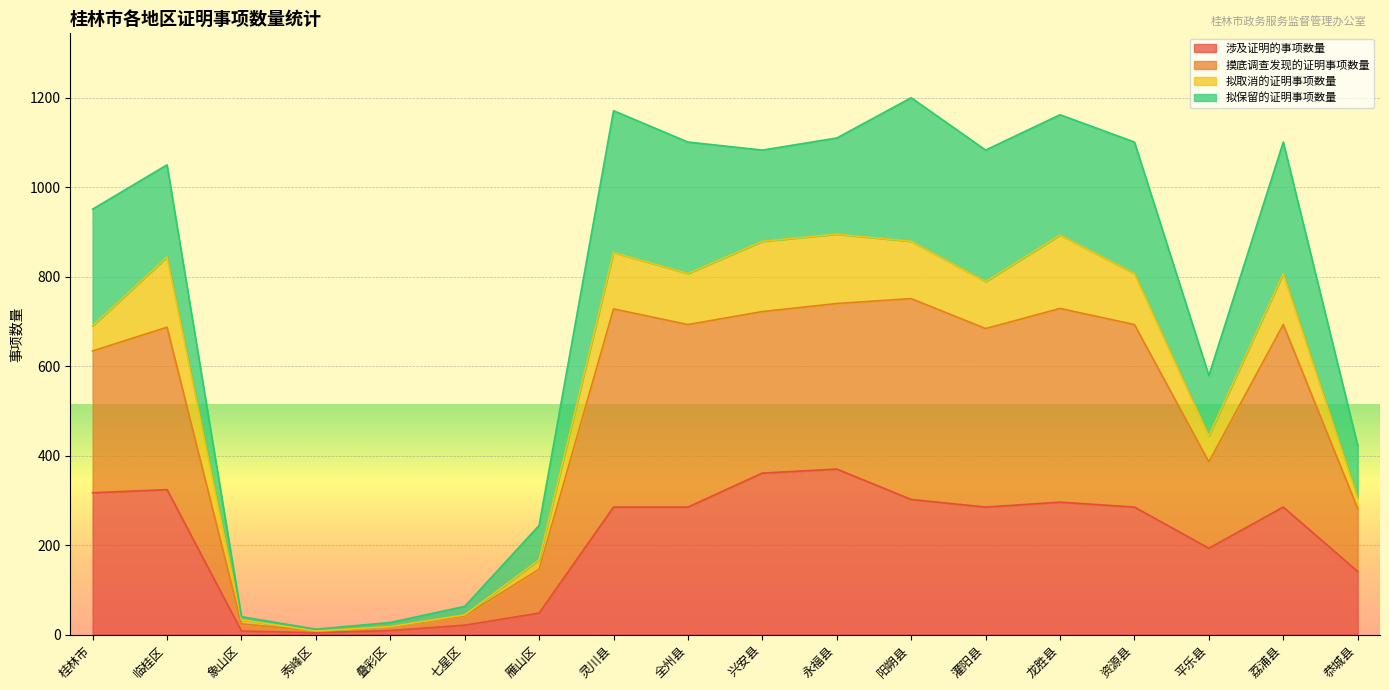

Which series has the largest range (max minus min)?

摸底调查发现的证明事项数量